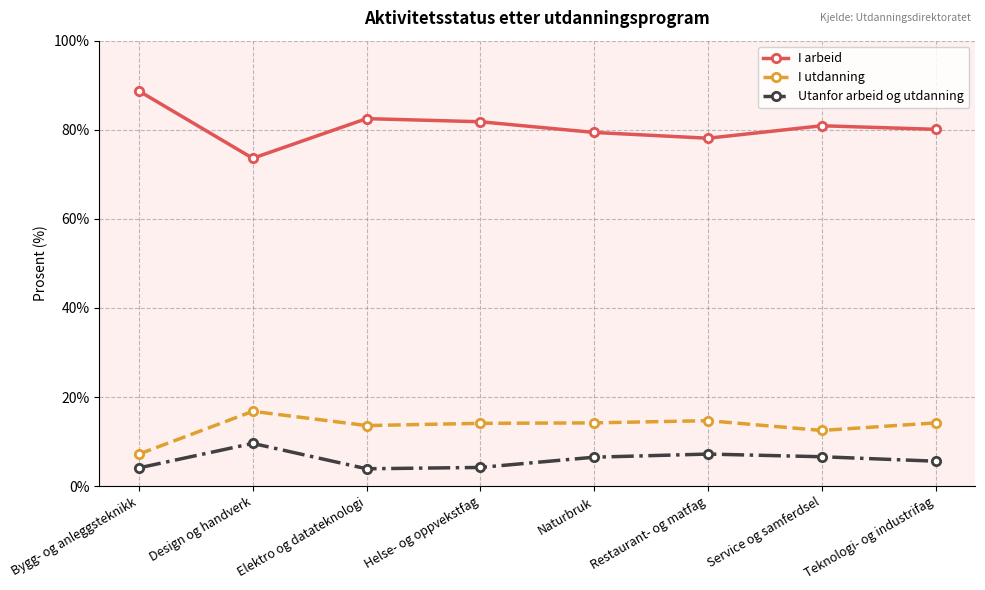

At which label does Utanfor arbeid og utdanning first exceed 6?

Design og handverk